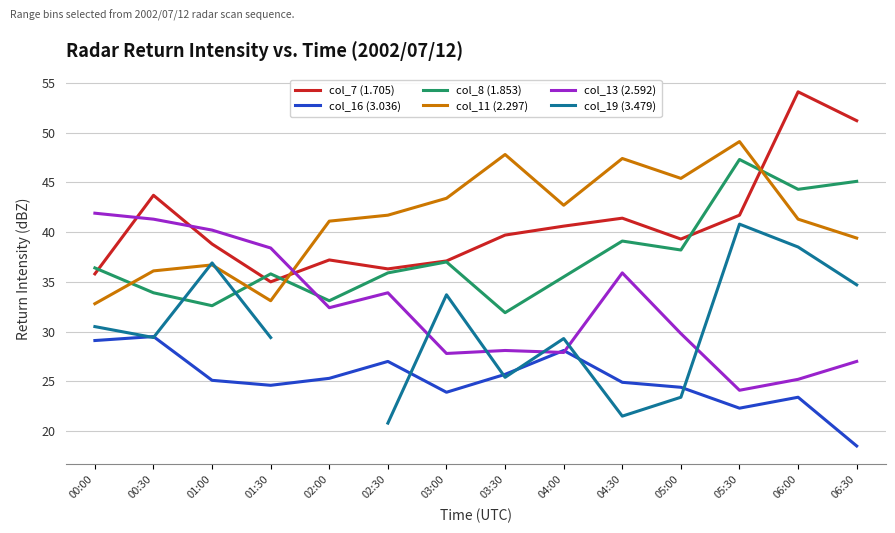

Which category has the lowest value in the col_19 (3.479) series?

02:30